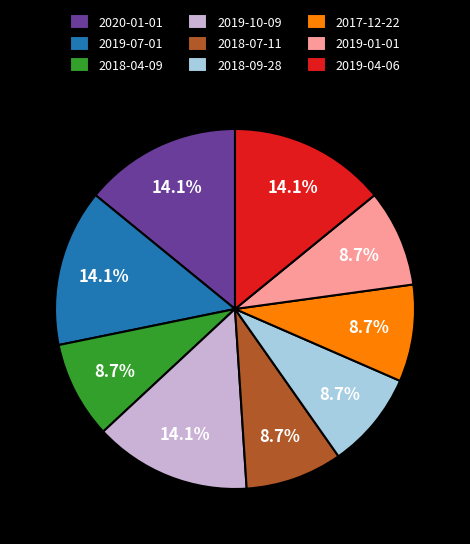

How many slices are in this pie chart?

9